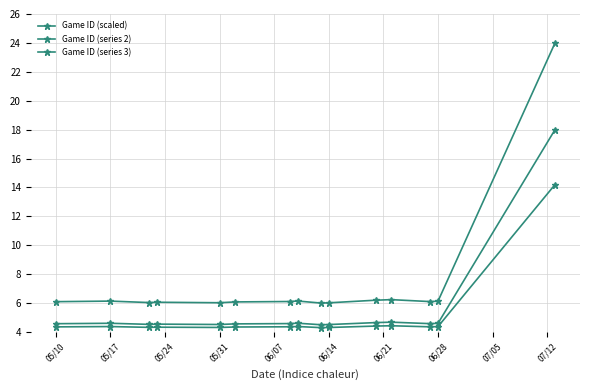

What is the value of the Game ID (scaled) point at the 8th from the left?

6.1